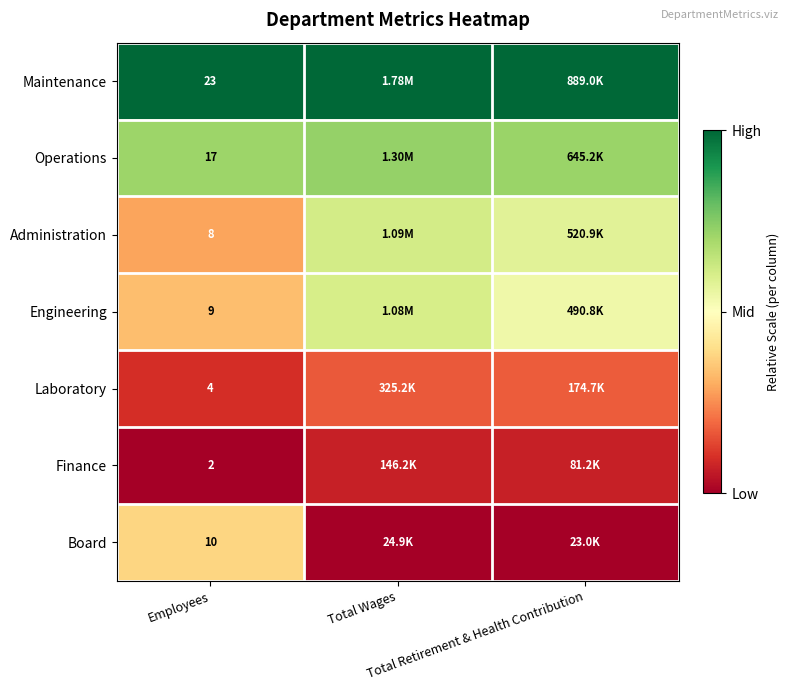

Rank the categories by Finance value from highest to lowest.

Total Wages, Total Retirement & Health Contribution, Employees